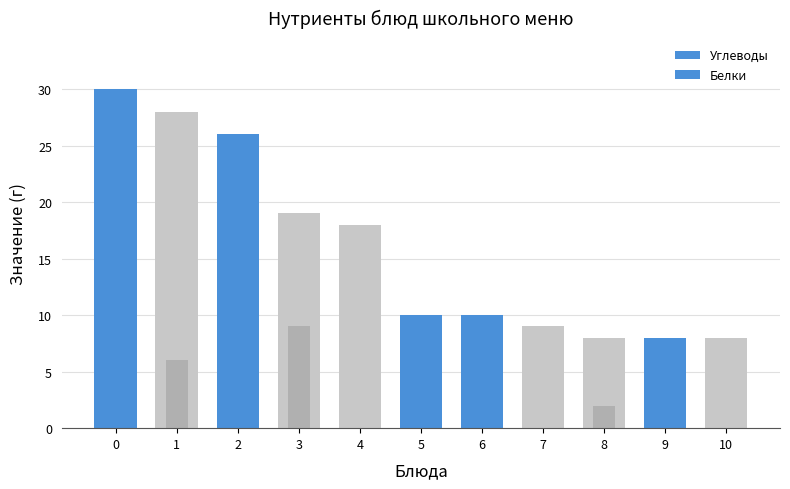

What are all the series names shown in the legend?

Углеводы, Белки